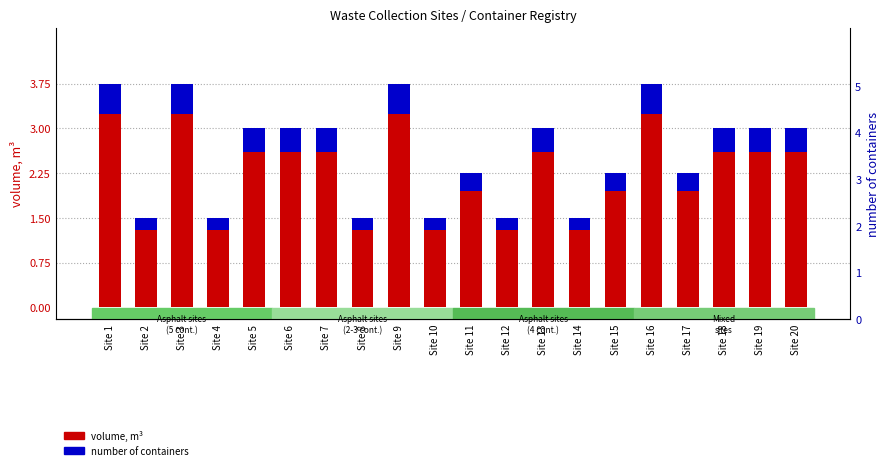

Which series changed the most between Site 5 and Site 9?

volume, m³